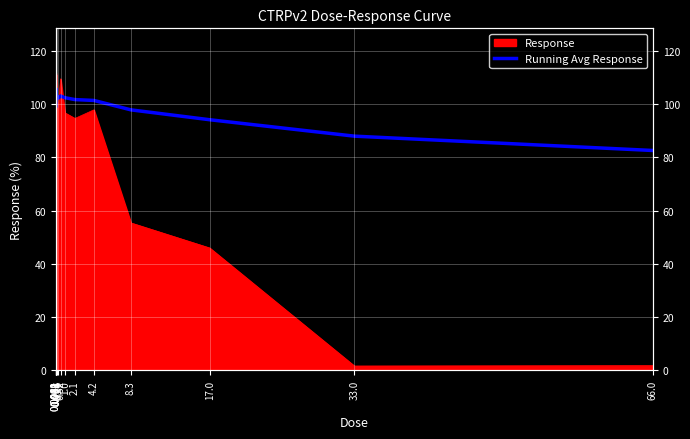

At which label is the value closest to 94?

17.0